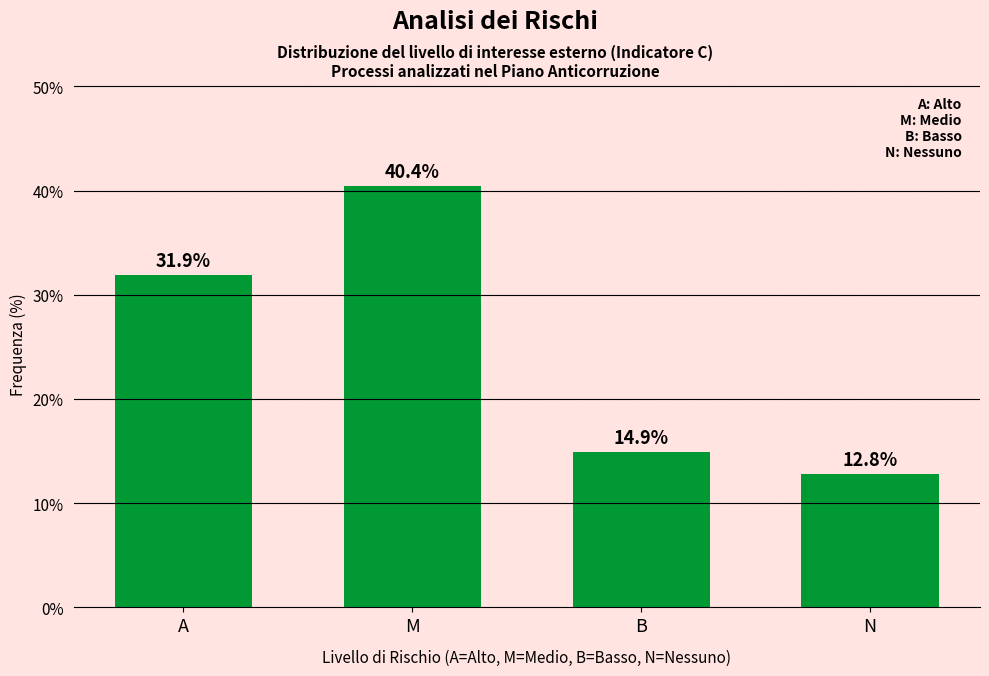

Reading left to right, extract all data points from this chart.

A=31.9	M=40.4	B=14.9	N=12.8